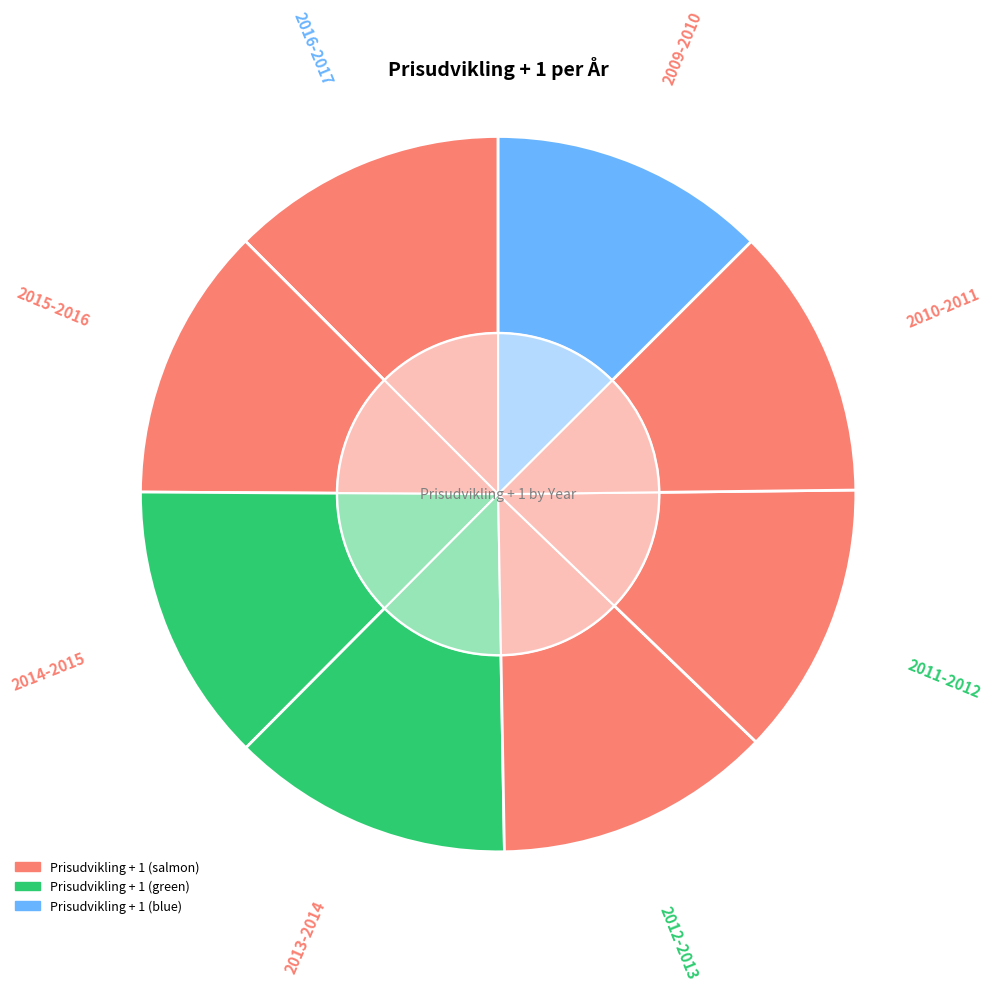

What percentage is the 2013-2014 slice, to the nearest percent?

13%